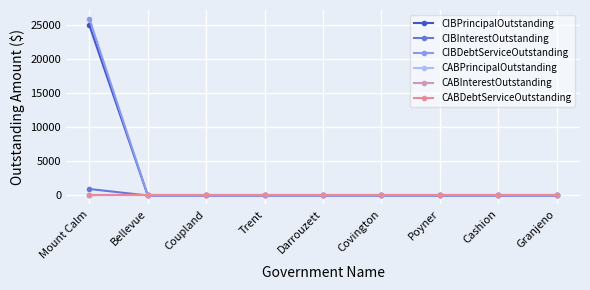

Is this an area chart (filled region under the line)?

No